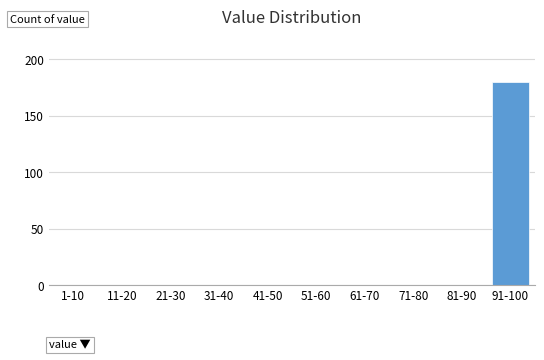

Reading left to right, list all the values displayed in this chart.

1-10=0	11-20=0	21-30=0	31-40=0	41-50=0	51-60=0	61-70=0	71-80=0	81-90=0	91-100=180